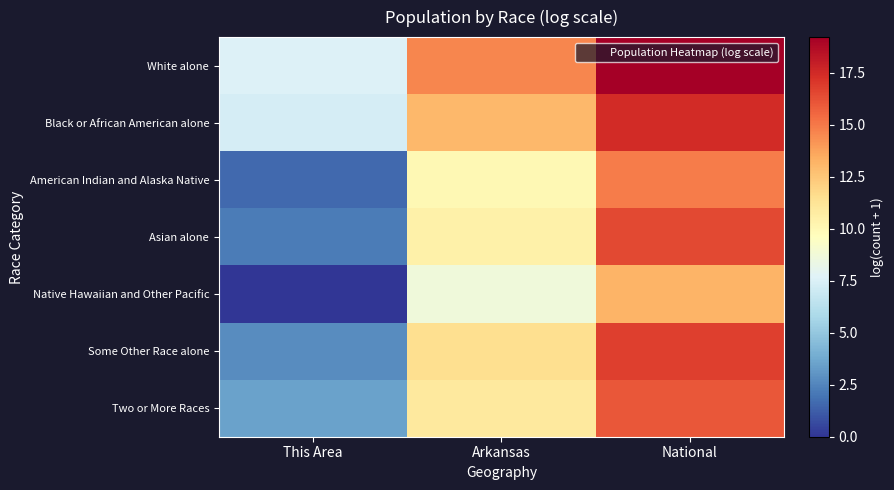

Reading right to left, what are all the values shown in this chart?

White alone: National=19.2	Arkansas=14.6	This Area=7.6
Black or African American alone: National=17.5	Arkansas=13.0	This Area=7.3
American Indian and Alaska Native: National=14.9	Arkansas=10.0	This Area=1.6
Asian alone: National=16.5	Arkansas=10.5	This Area=2.2
Native Hawaiian and Other Pacific: National=13.2	Arkansas=8.7	This Area=0.0
Some Other Race alone: National=16.8	Arkansas=11.5	This Area=2.7
Two or More Races: National=16.0	Arkansas=11.0	This Area=3.5